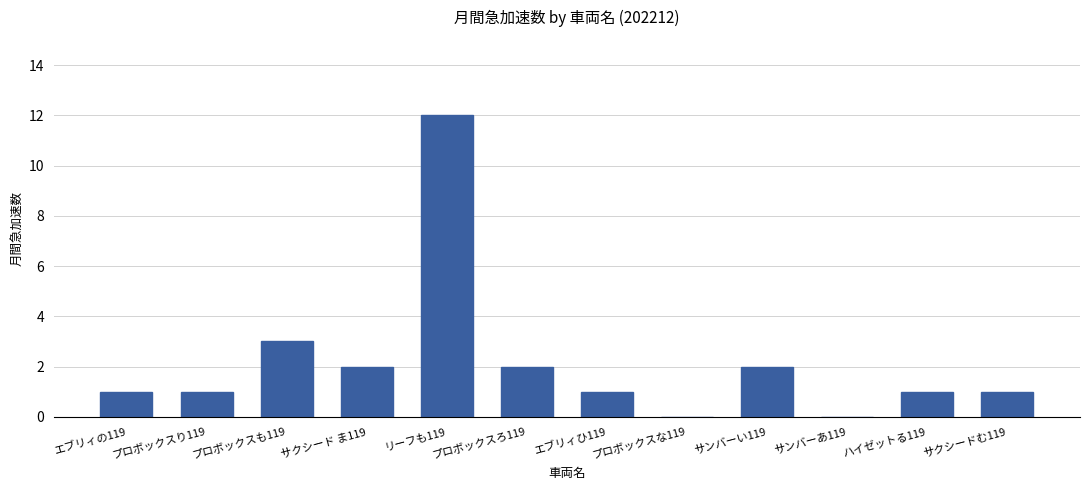

Reading right to left, list all the values displayed in this chart.

1	1	0	2	0	1	2	12	2	3	1	1